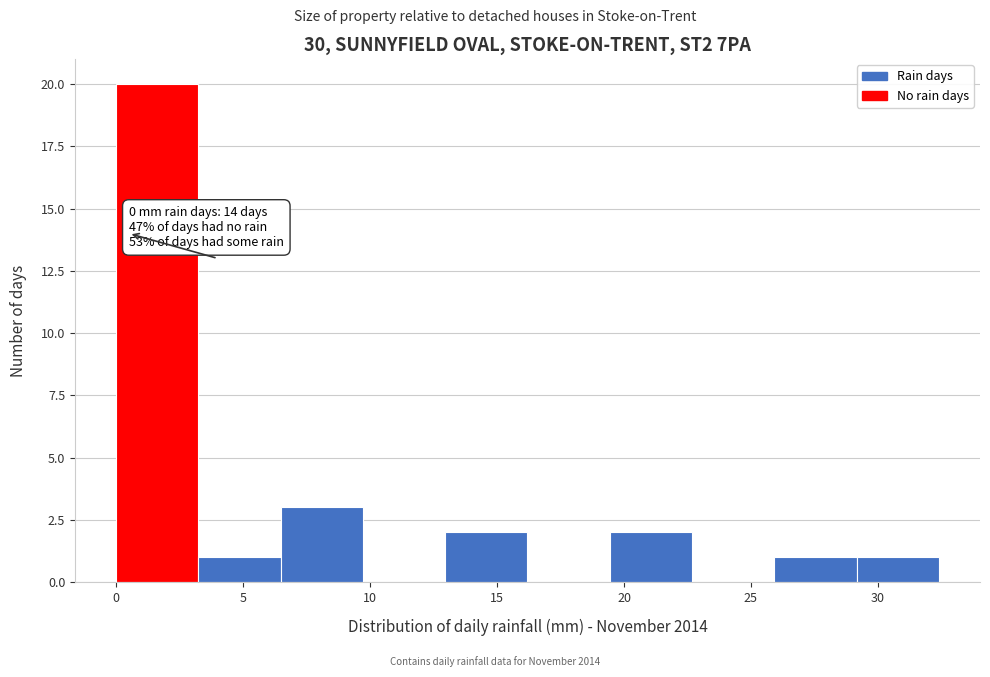

Which range on the x-axis has the tallest bar?

0.0 to 3.0